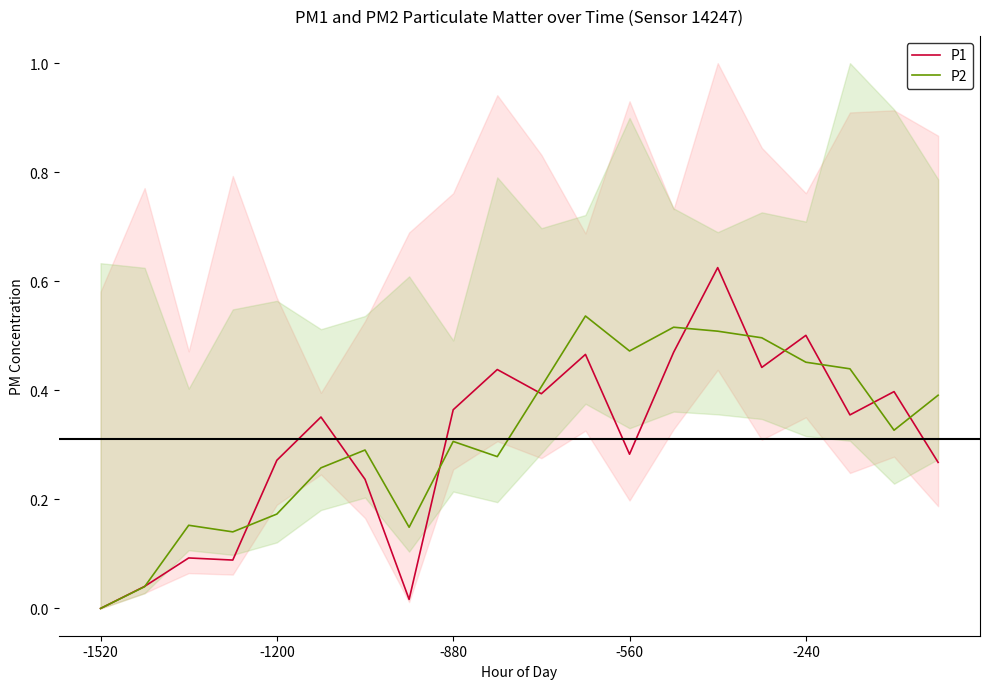

Between -560 and 6, which series saw the biggest shift?

P2